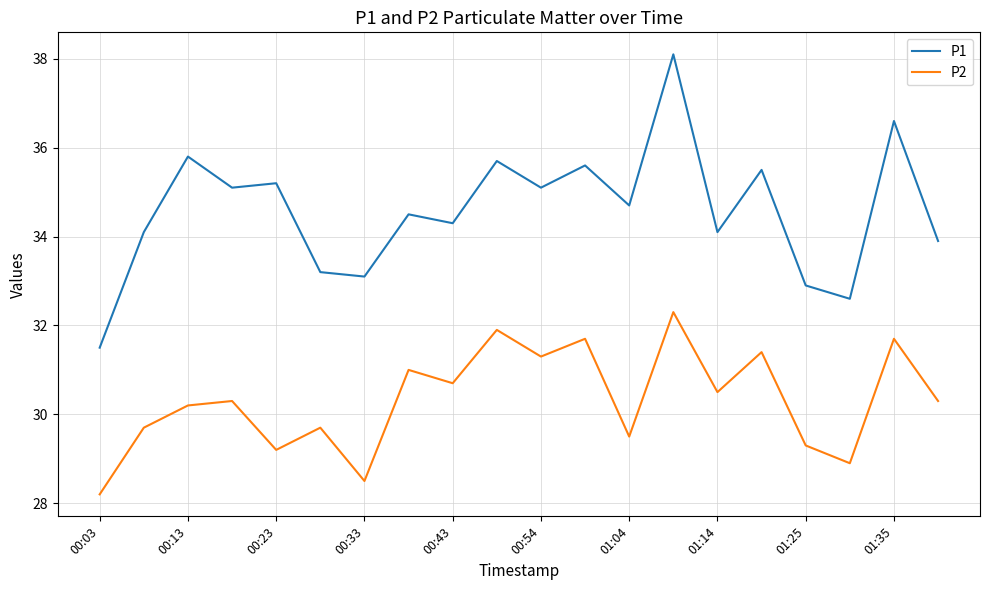

What is the difference between the second highest and second lowest values in the P2 series?

3.4